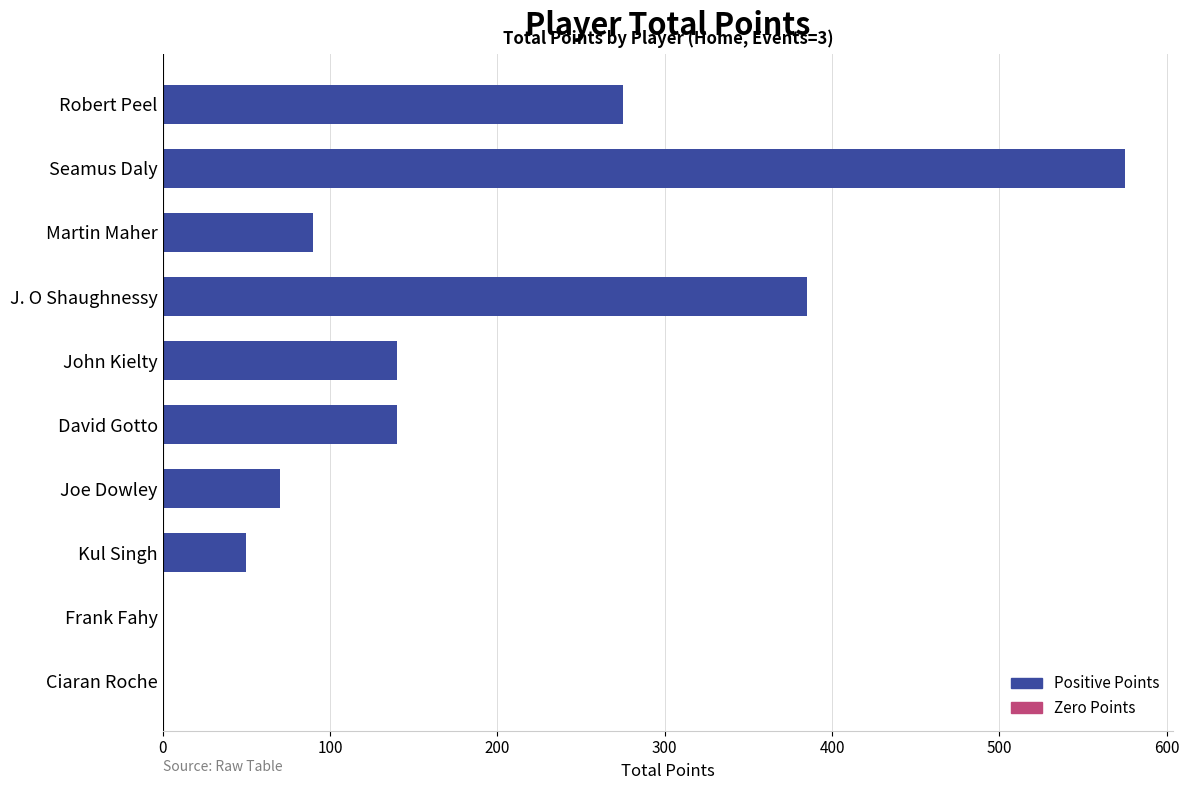

Which has a higher value, Robert Peel or J. O Shaughnessy?

J. O Shaughnessy